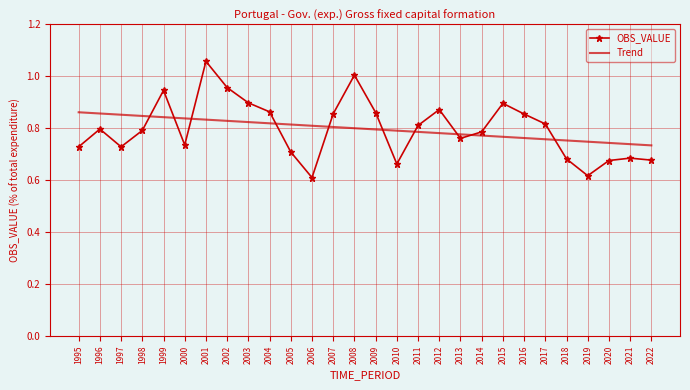

Which series has the widest spread of values?

OBS_VALUE